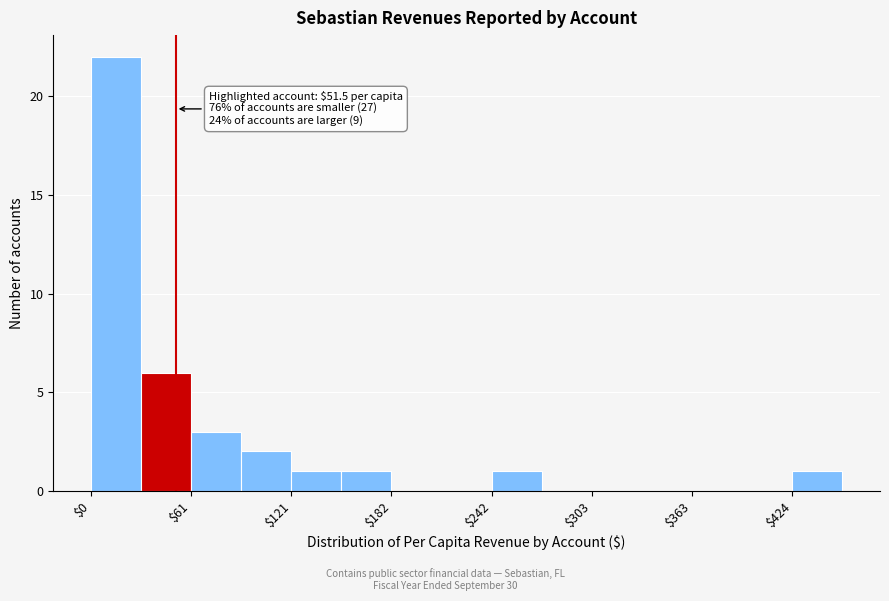

Read against the x-axis, roughly where is the centre of the tallest bar?

20